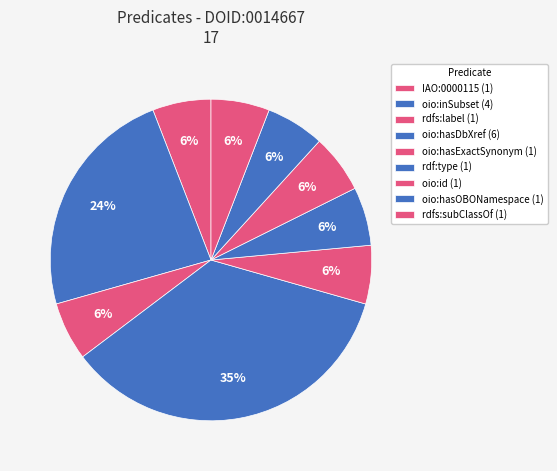

Is oio:inSubset the majority of the pie?

No